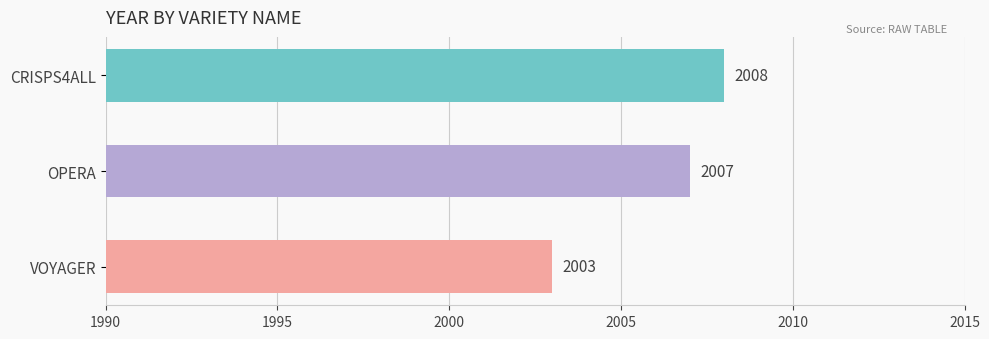

How many data points does each series have?

3